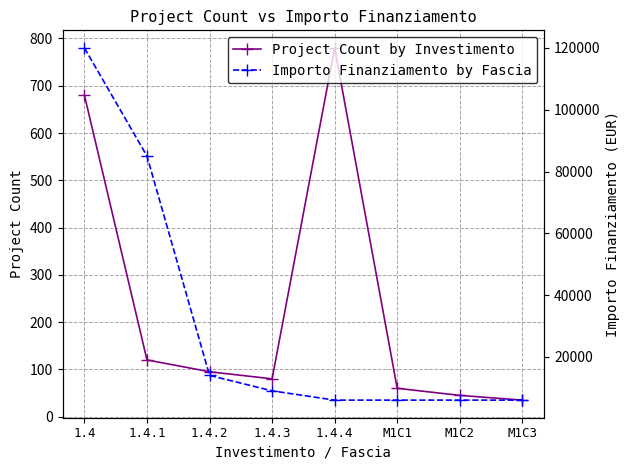

The value of Importo Finanziamento by Fascia at 1.4.4 is 3662. True or false?

False